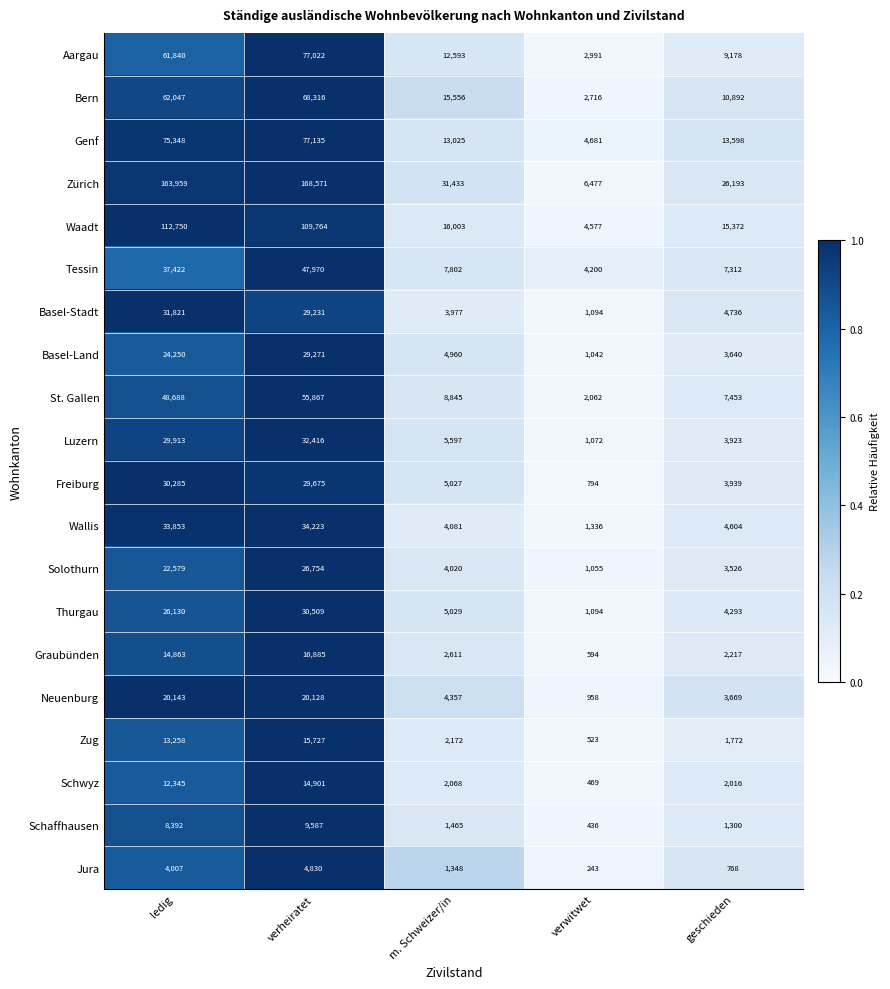

How many series are shown in this chart?

20